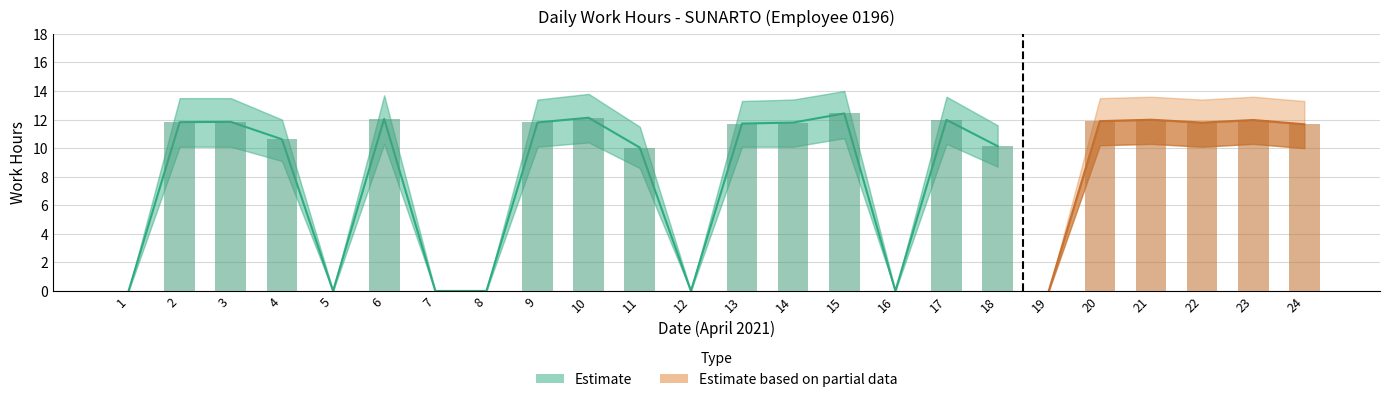

True or false: Low_upper has a value of 13.6 at 21.

True